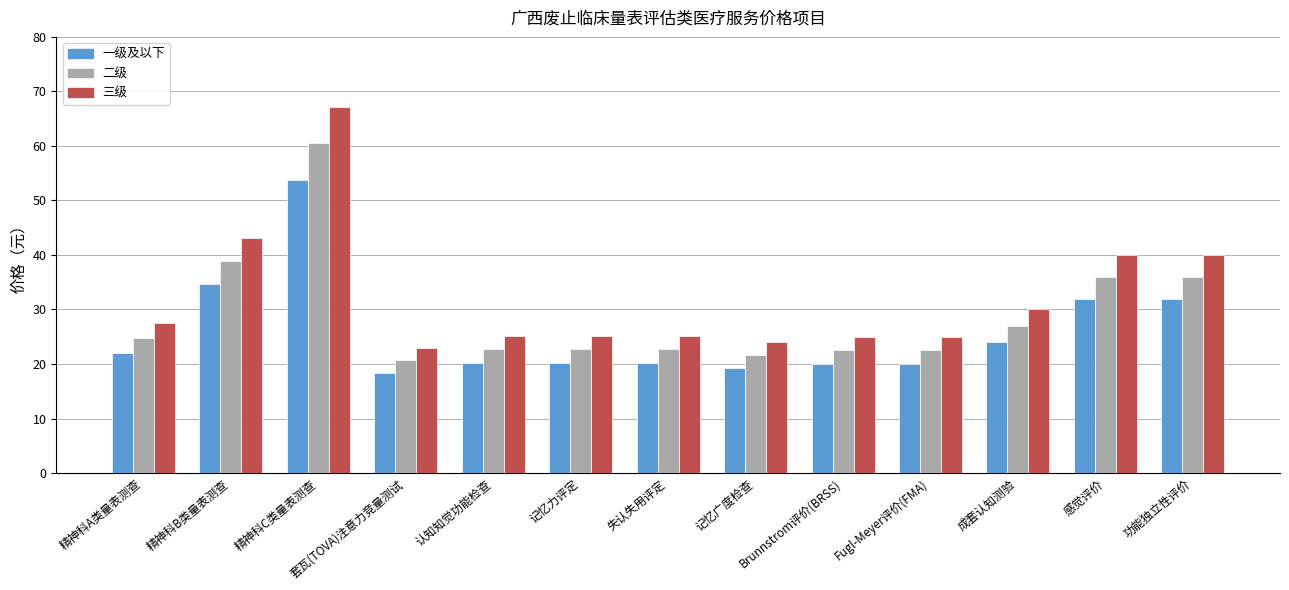

The value of 二级 at 精神科C类量表测查 is 91.4. True or false?

False